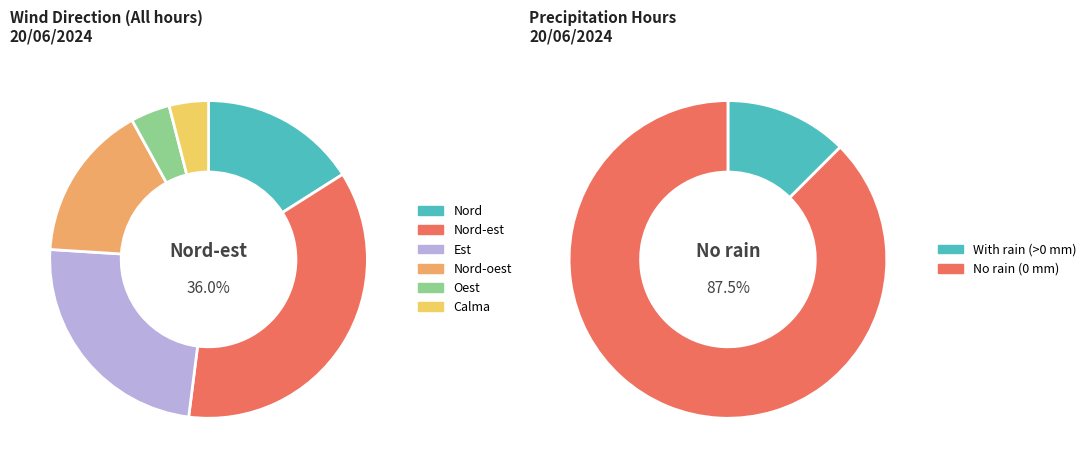

To the nearest percent, what is the difference between the largest and smallest slice percentages?

32%